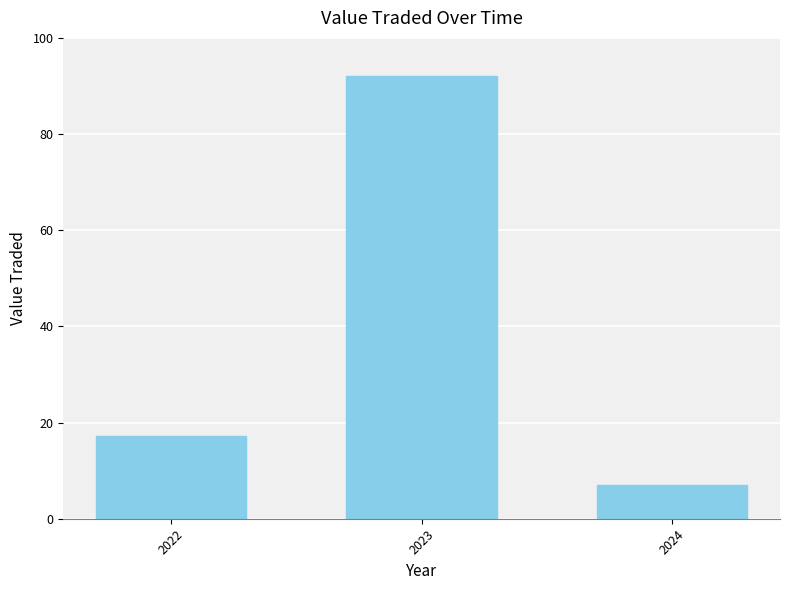

Where does the data first go above 17?

2022